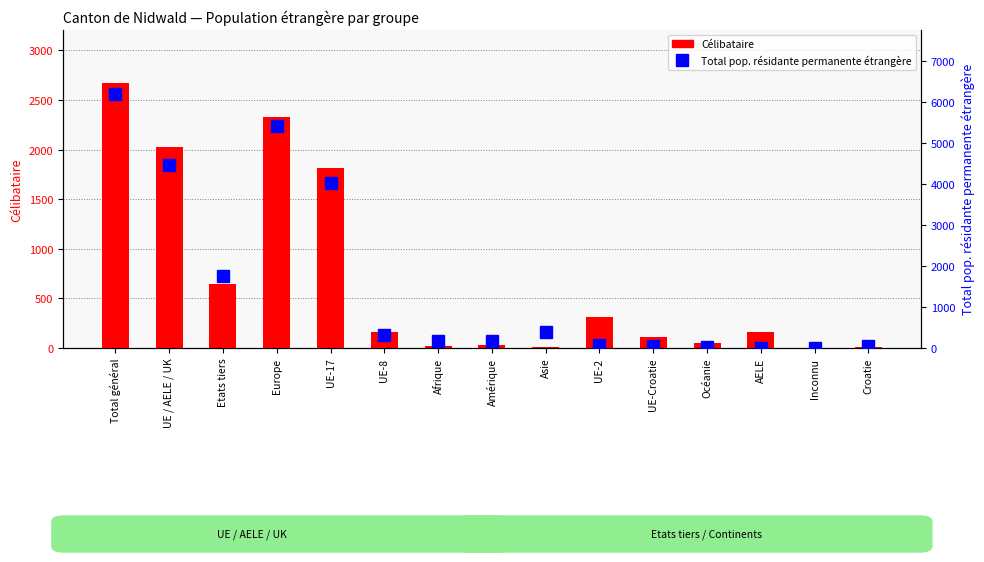

Reading left to right, extract all data points from this chart.

Célibataire: 2672	2022	650	2333	1814	158	19	26	11	311	108	53	165	5	8
Total pop. résidante permanente étrangère: 6203	4455	1748	5425	4016	311	181	174	399	63	54	14	11	10	54